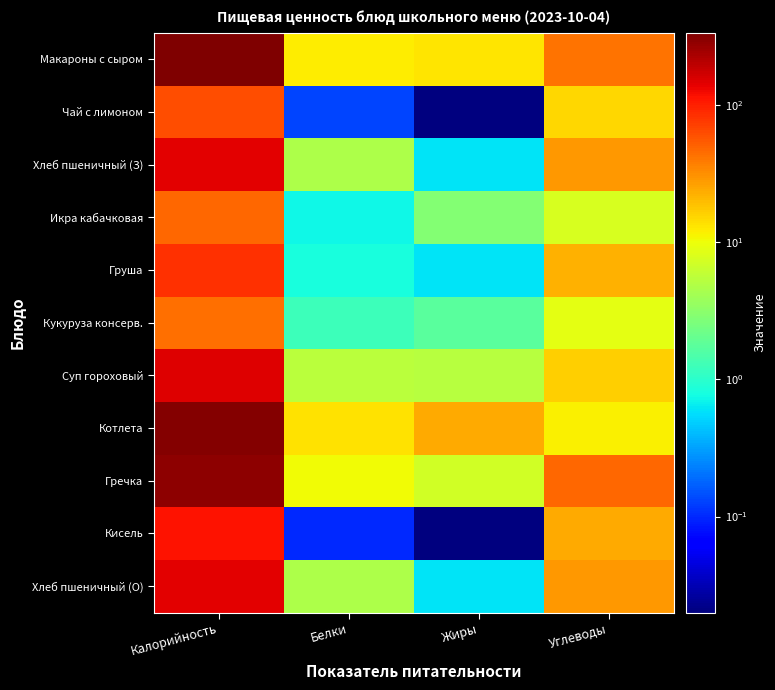

Rank the series at Калорийность from highest to lowest value.

Макароны с сыром, Котлета, Гречка, Суп гороховый, Хлеб пшеничный (З), Хлеб пшеничный (О), Кисель, Груша, Чай с лимоном, Икра кабачковая, Кукуруза консерв.